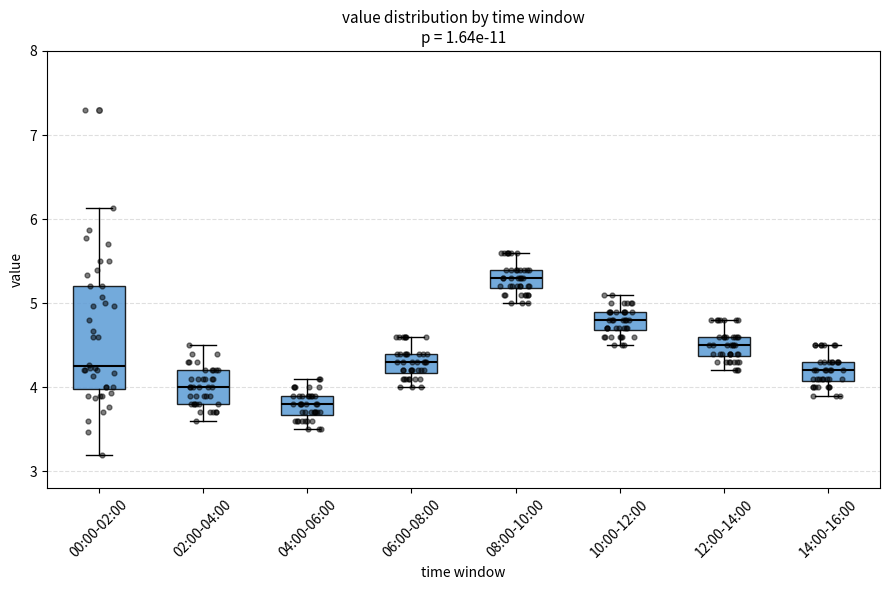

Which box has the highest median line?

08:00-10:00